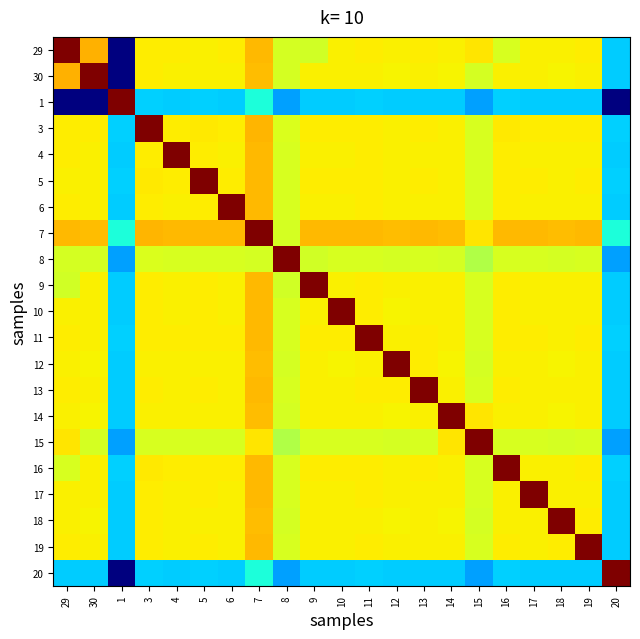

How many distinct data groups are displayed?

21